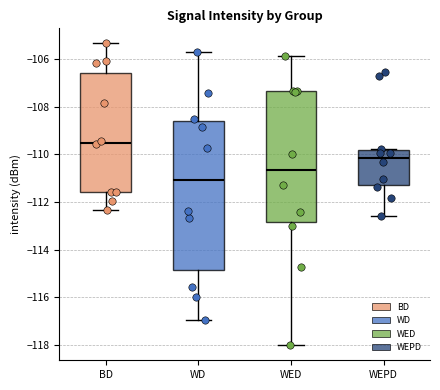

Which box has the highest median line?

BD